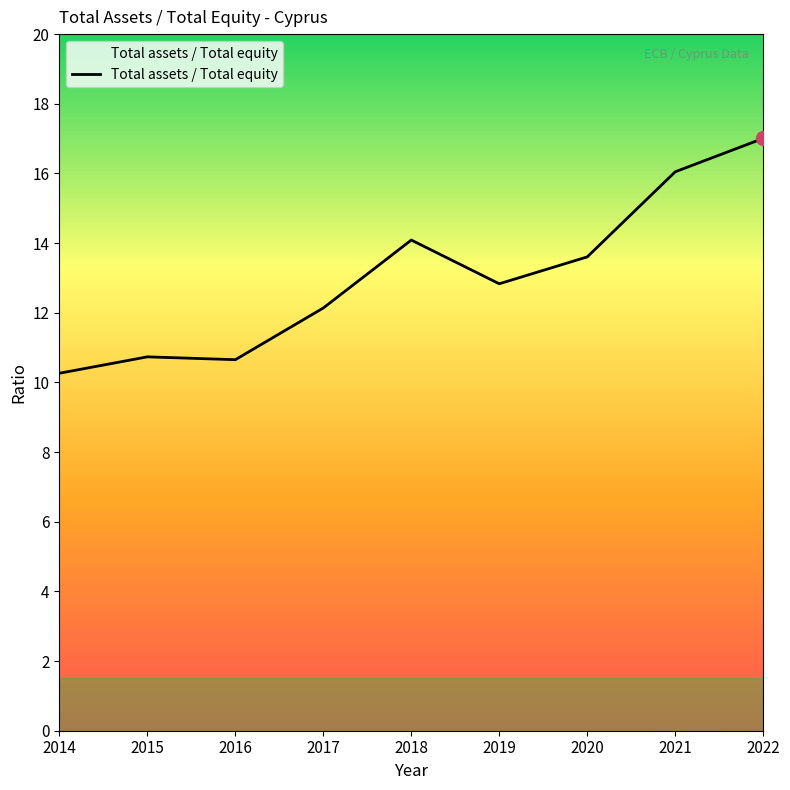

Is it true that the value at 2018 is 14.1?

True